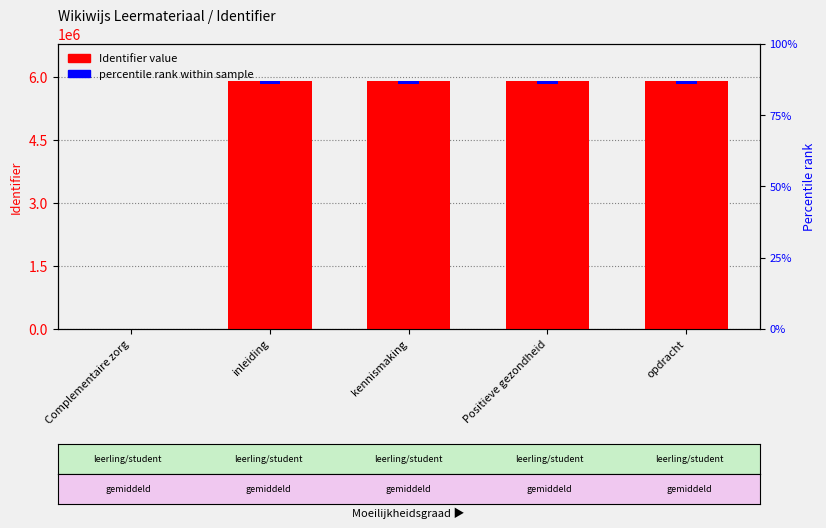

What is the average value?

4726625